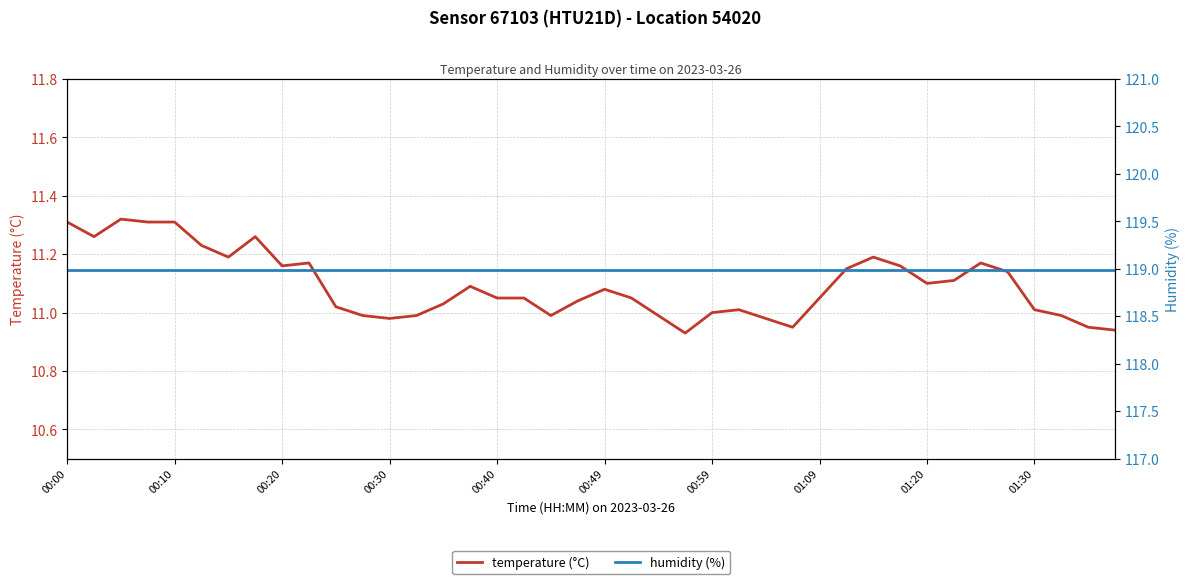

True or false: humidity (%) and temperature (°C) intersect in this chart.

False